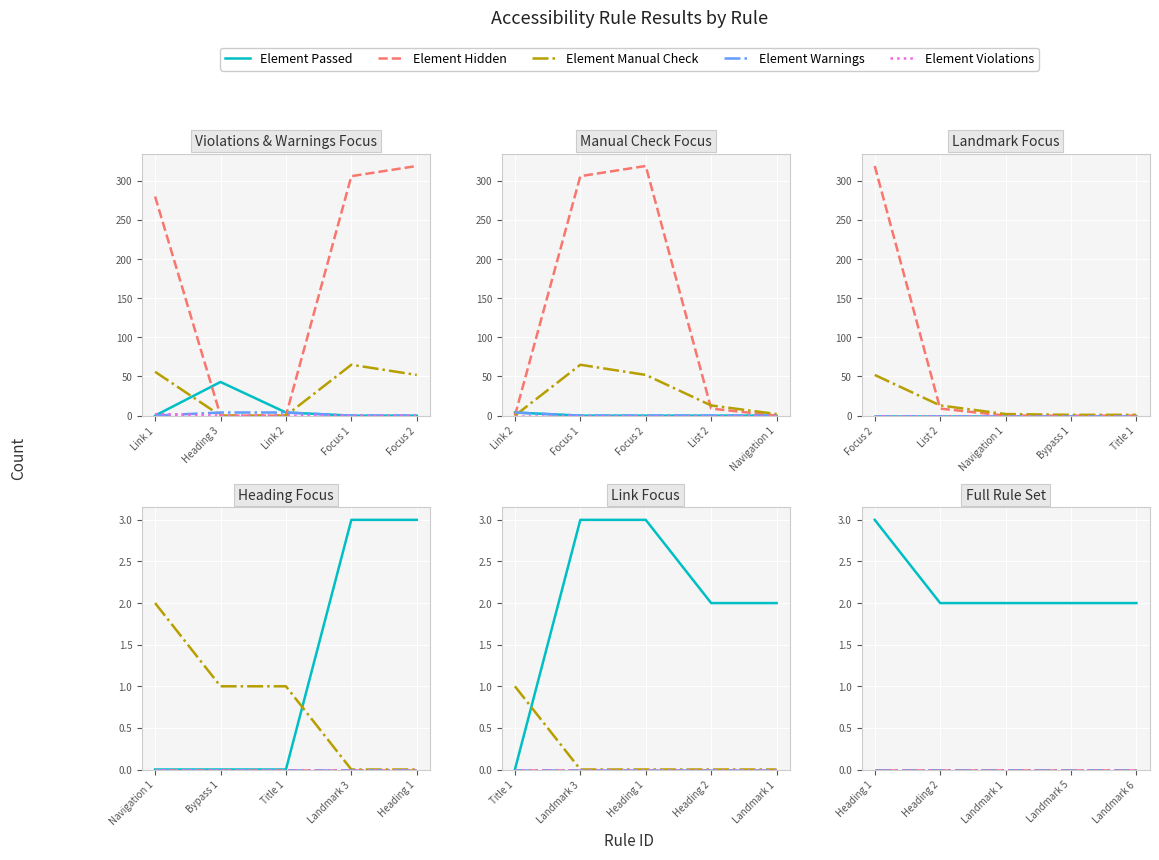

How many categories are shown in the chart?

5